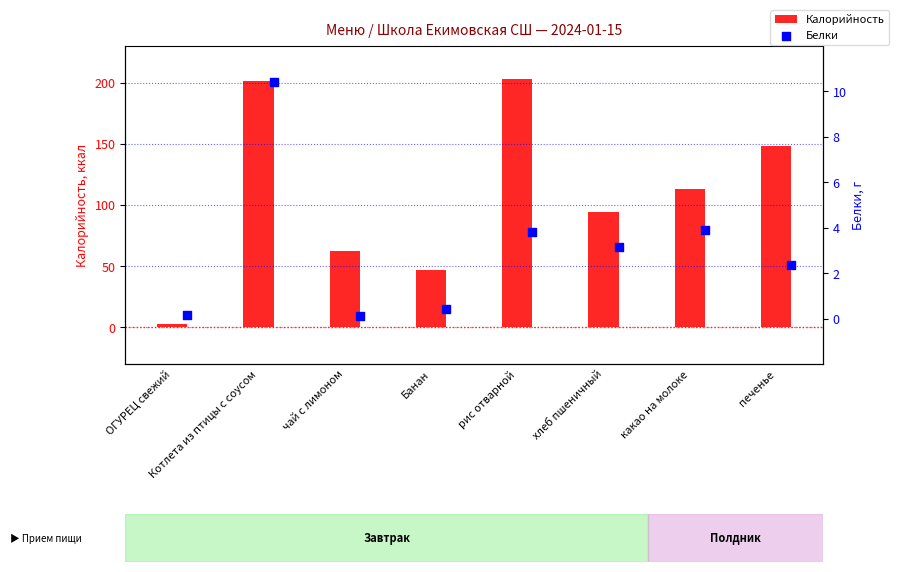

Which series contains the lowest Y value?

Белки